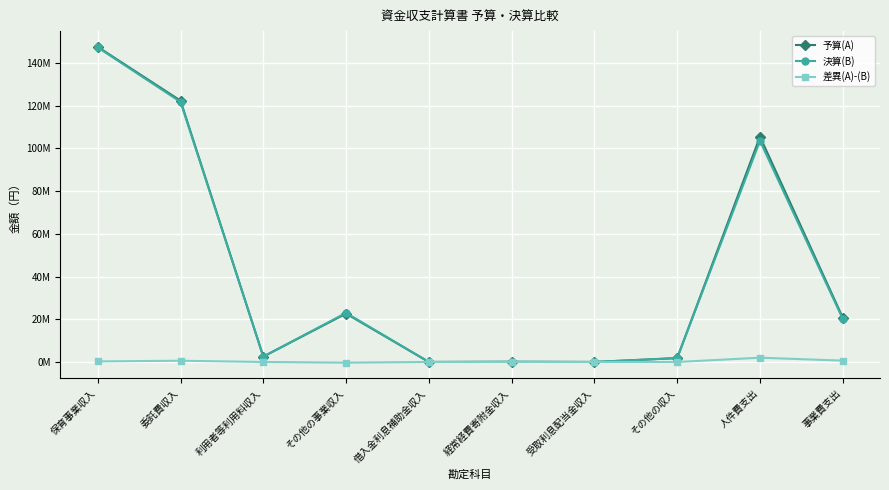

Does the chart have visible grid lines?

Yes